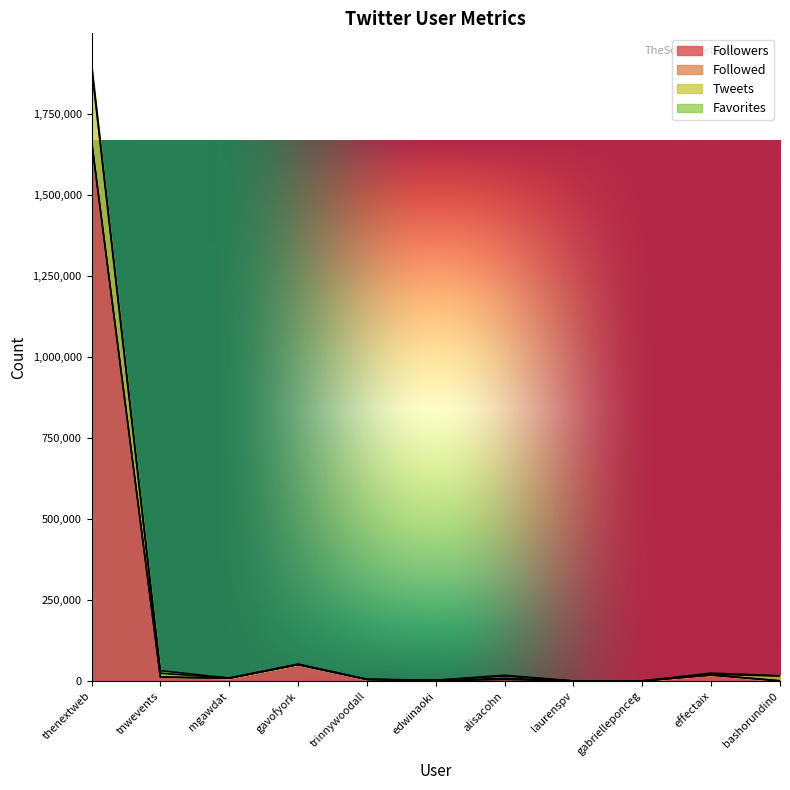

In Followers, how many points are higher than both neighbors (excluding endpoints)?

3